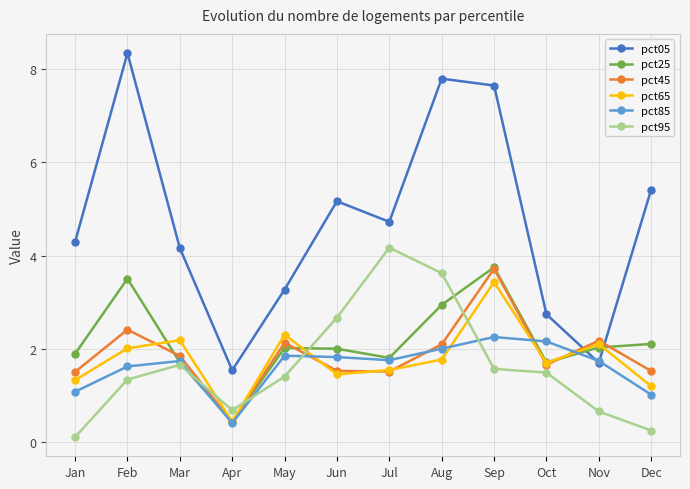

How many series are shown in this chart?

6